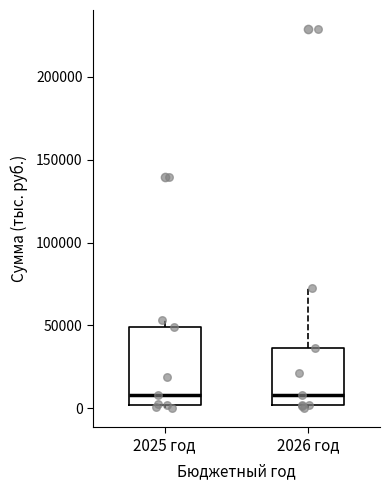

Which box is the tallest, from its lower edge to its upper edge?

2025 год